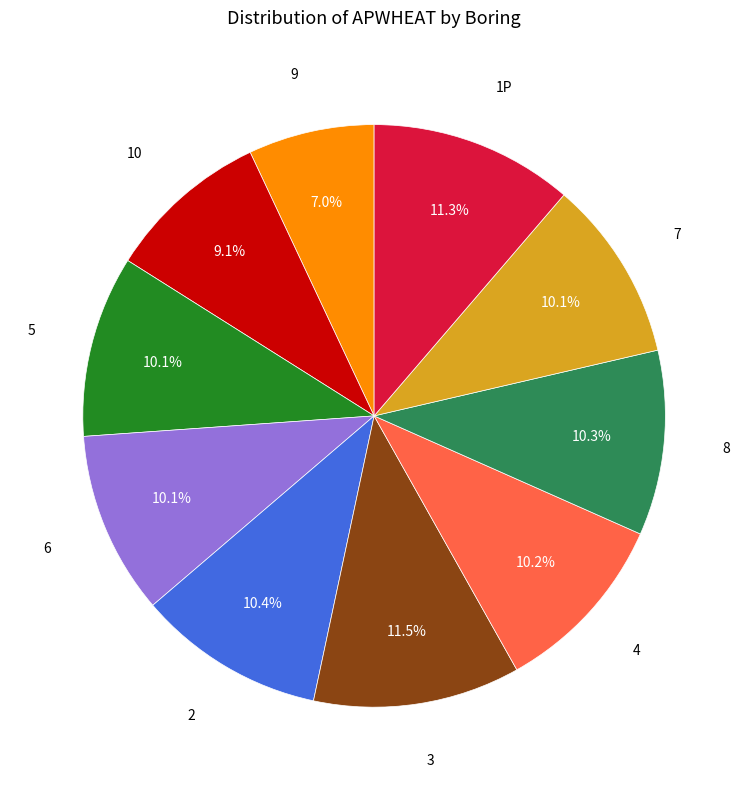

Is there any slice that represents more than half of the pie?

No